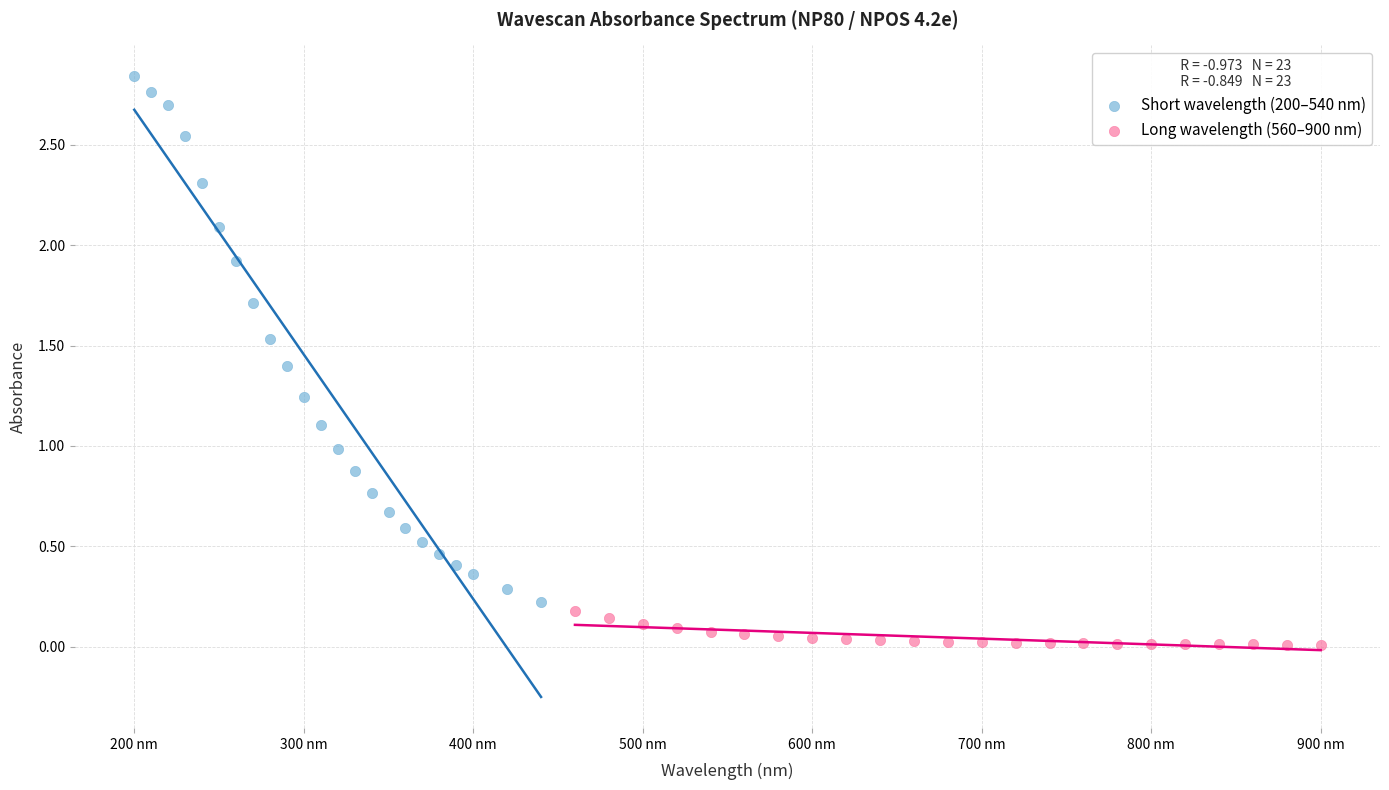

What are all the series names shown in the legend?

Short wavelength (200–540 nm), Long wavelength (560–900 nm)